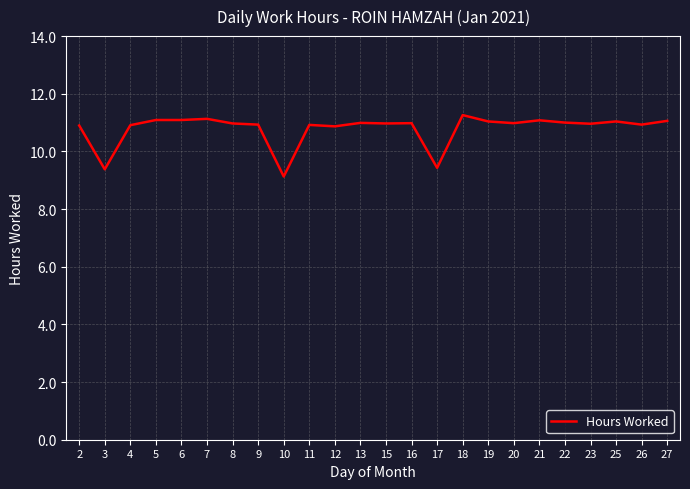

The value at 23 is 5.3. True or false?

False